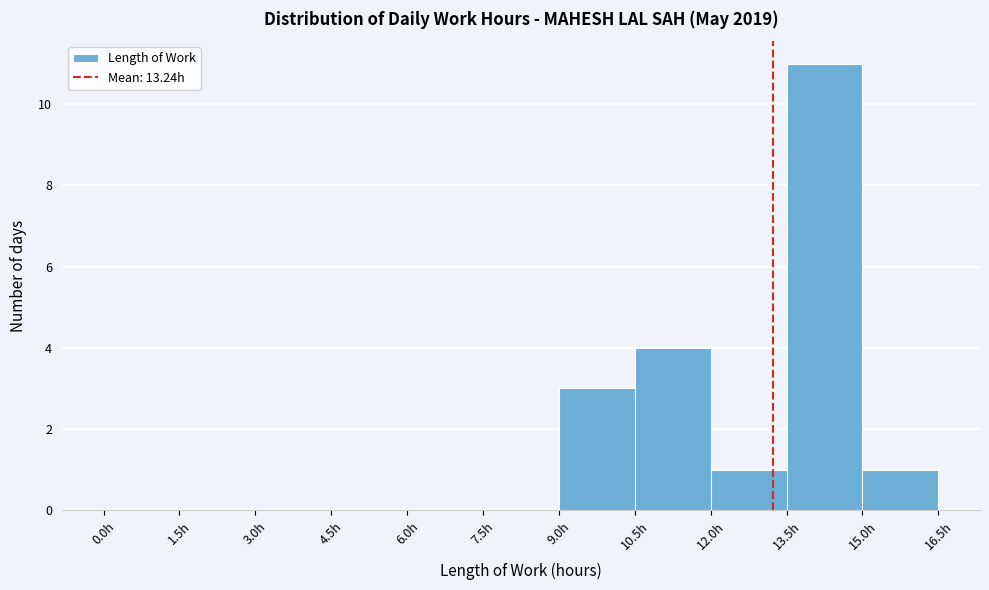

Which range on the x-axis has the tallest bar?

13.5 to 15.0